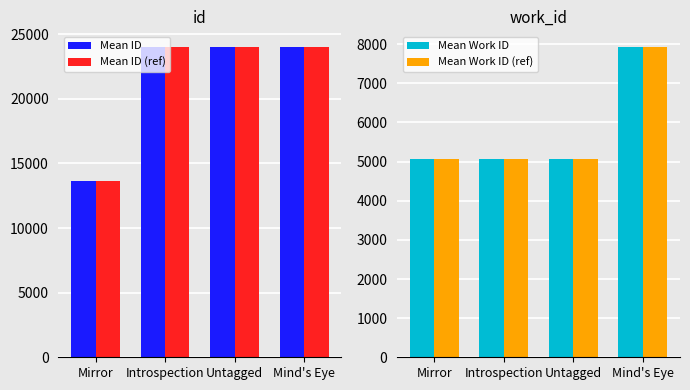

What are all the series names shown in the legend?

Mean ID, Mean ID (ref), Mean Work ID, Mean Work ID (ref)